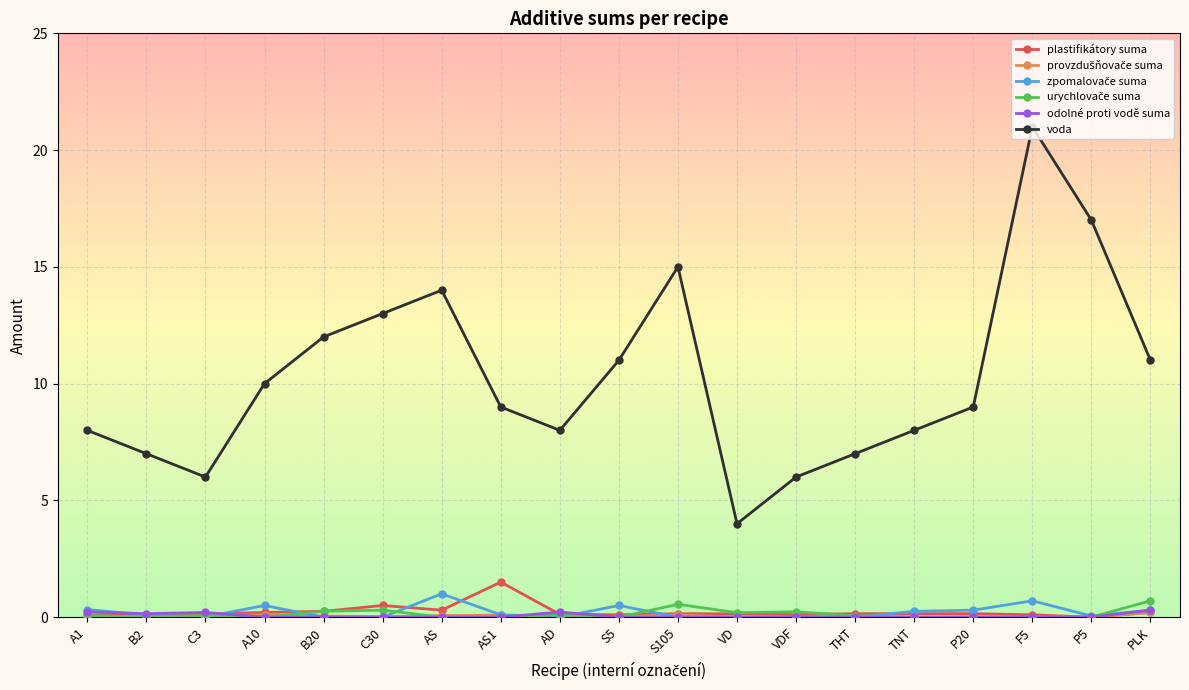

At which category is the sum across all series the highest?

F5